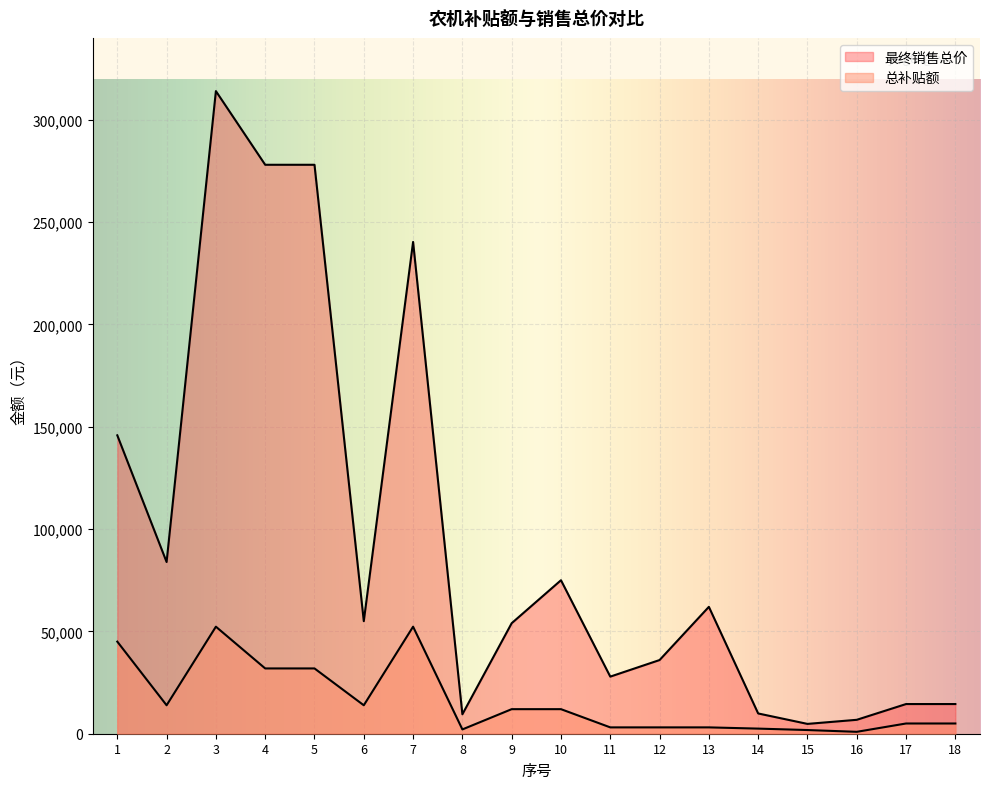

Which series has the widest spread of values?

最终销售总价